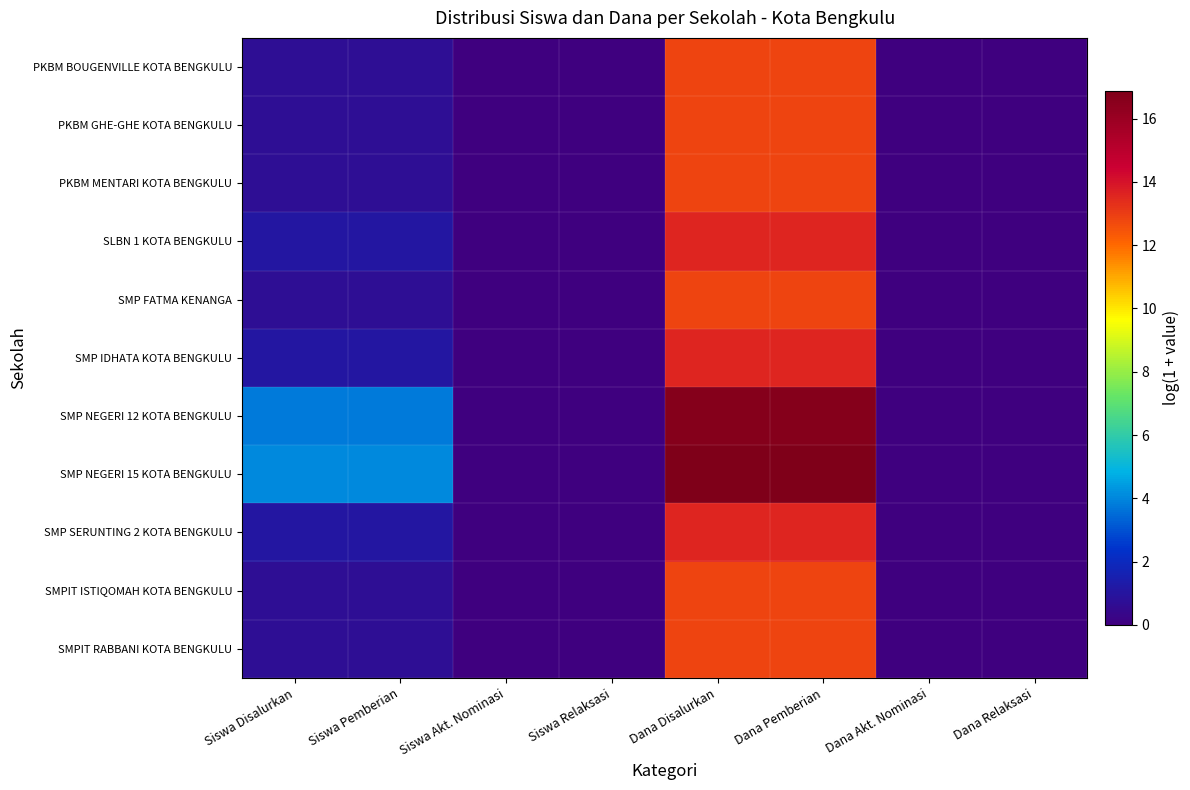

Which series changed the most between Siswa Pemberian and Dana Disalurkan?

SMP NEGERI 15 KOTA BENGKULU